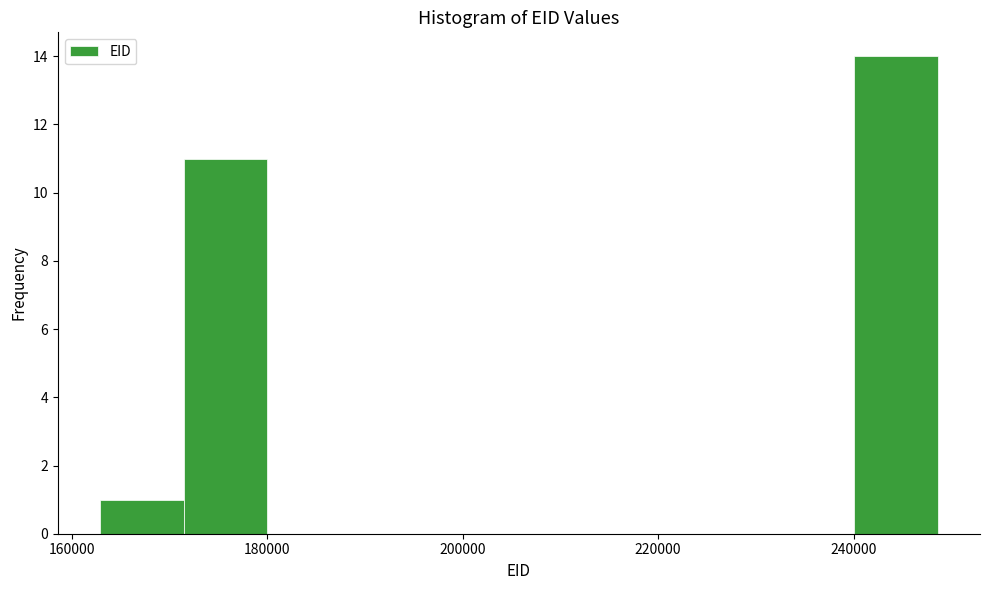

Over which range of the x-axis is the bar tallest?

240000 to 248000